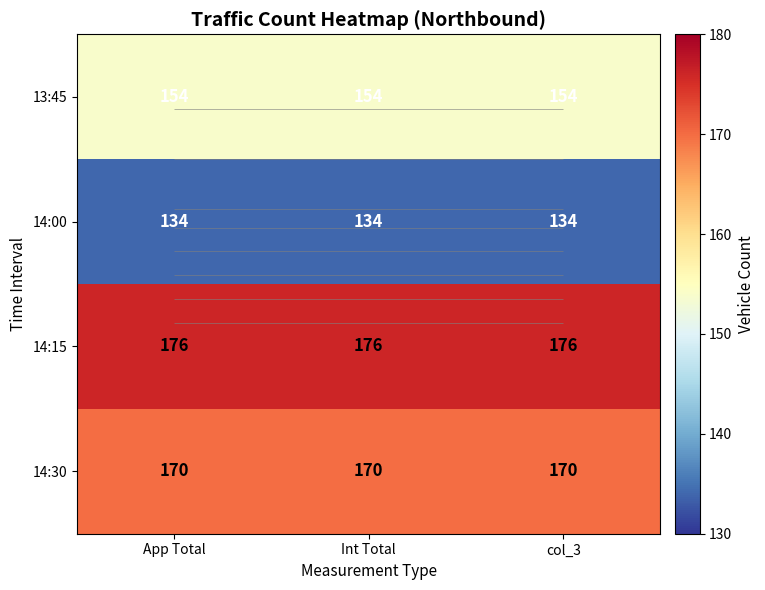

Is it true that 14:30 equals 289 at App Total?

False